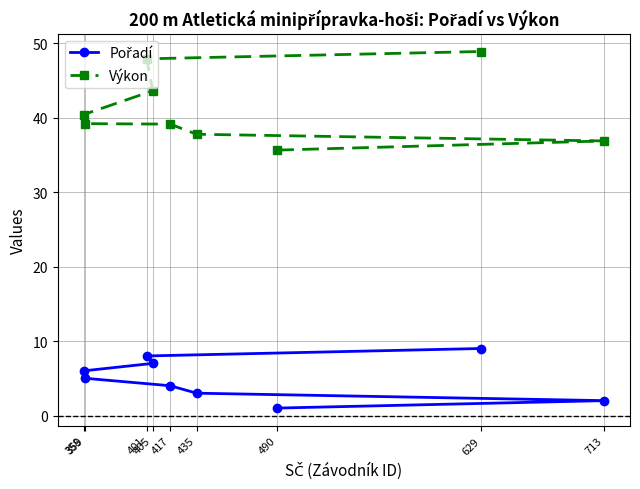

True or false: Výkon and Pořadí intersect in this chart.

False